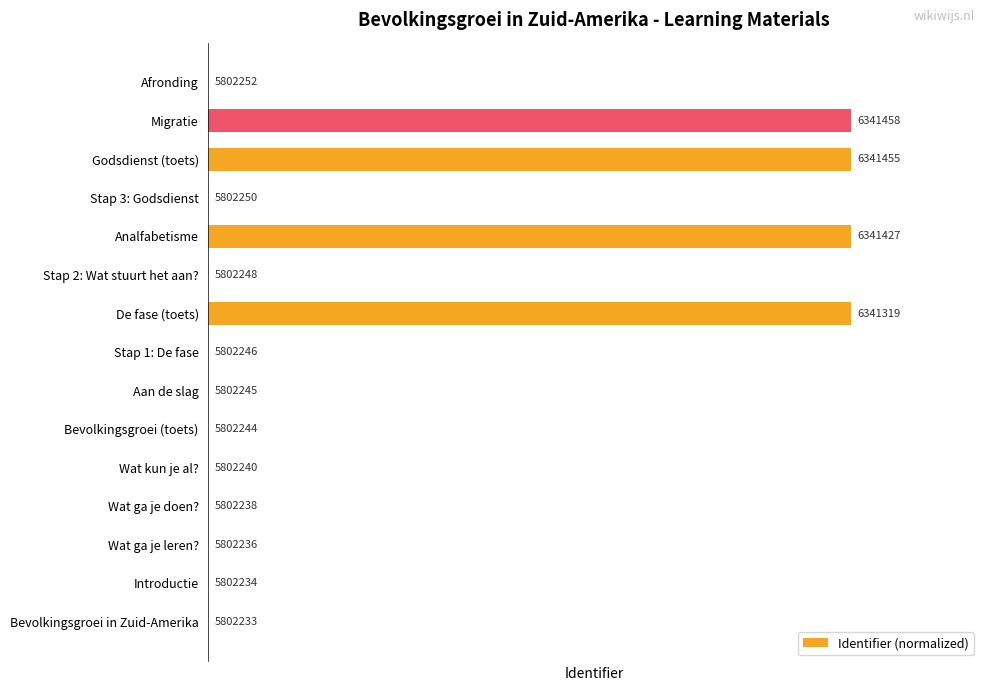

Count the number of values greater than 0.

14